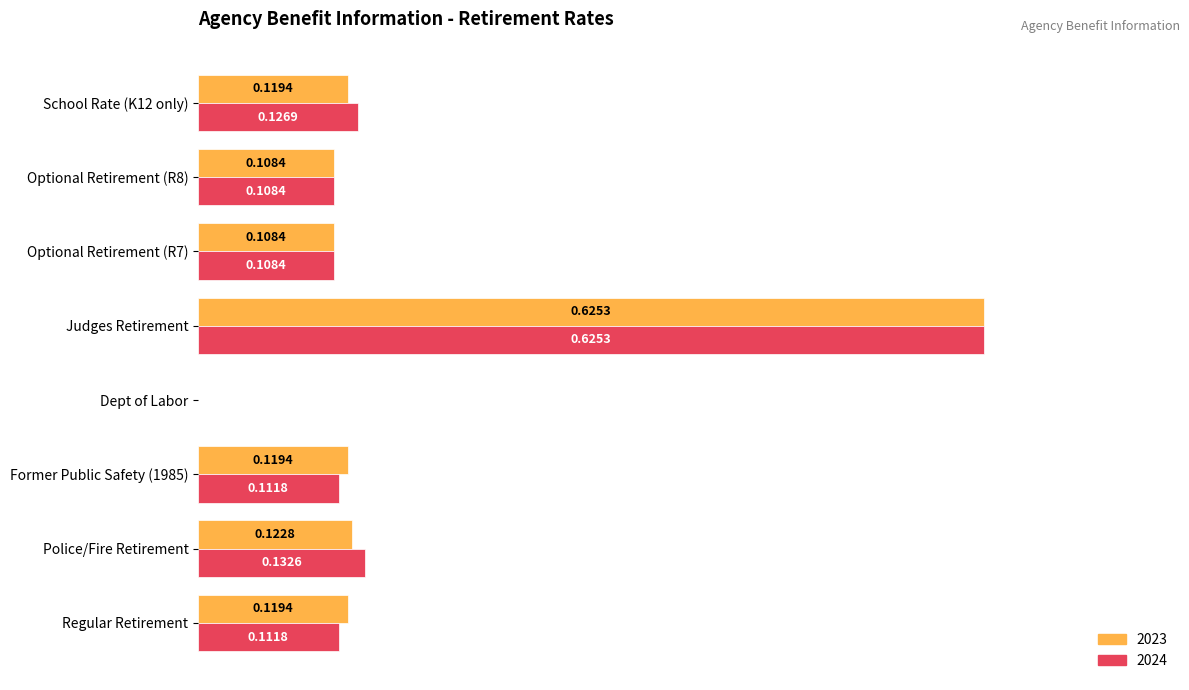

At which label is 2023 closest to 0?

Dept of Labor